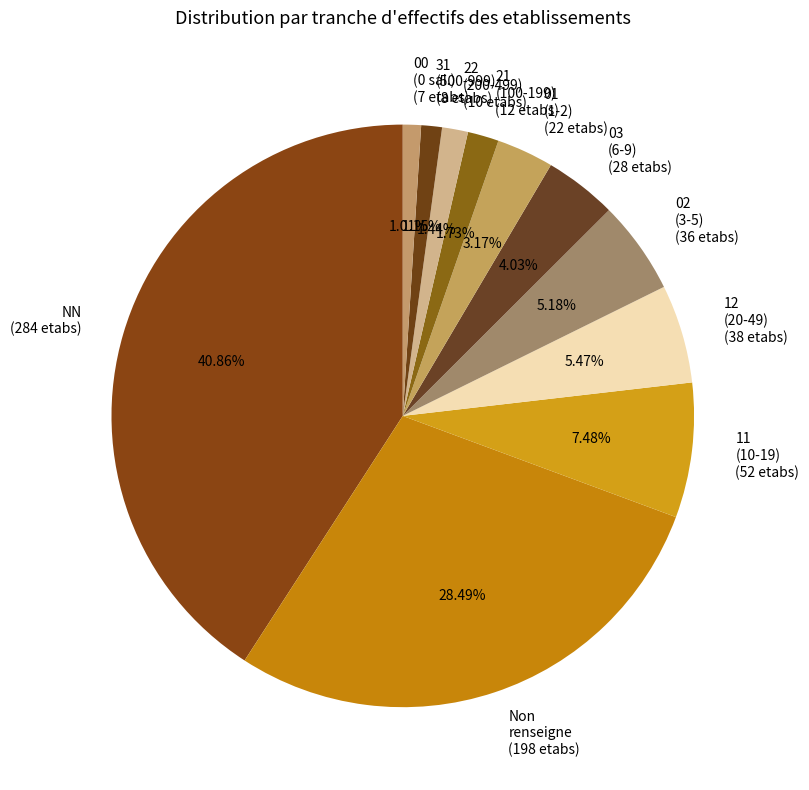

Do 22 (200-499) (10 etabs) and 01 (1-2) (22 etabs) together represent more than half of the pie?

No